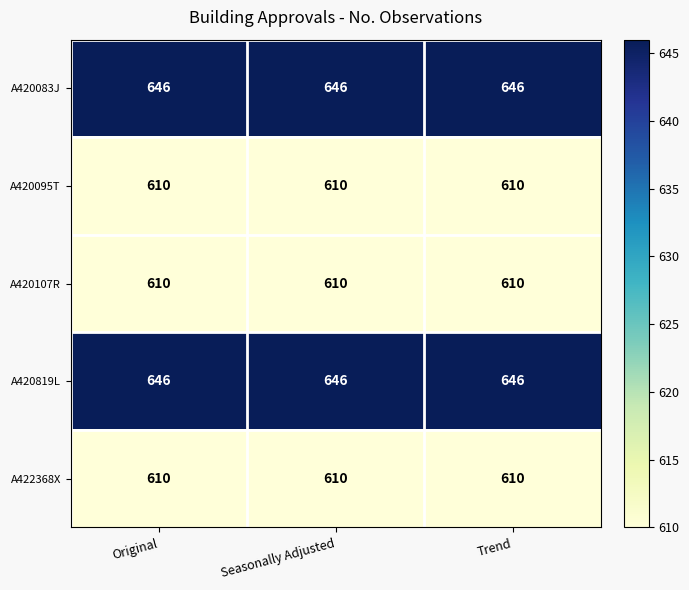

What is the highest value of the A422368X series?

610